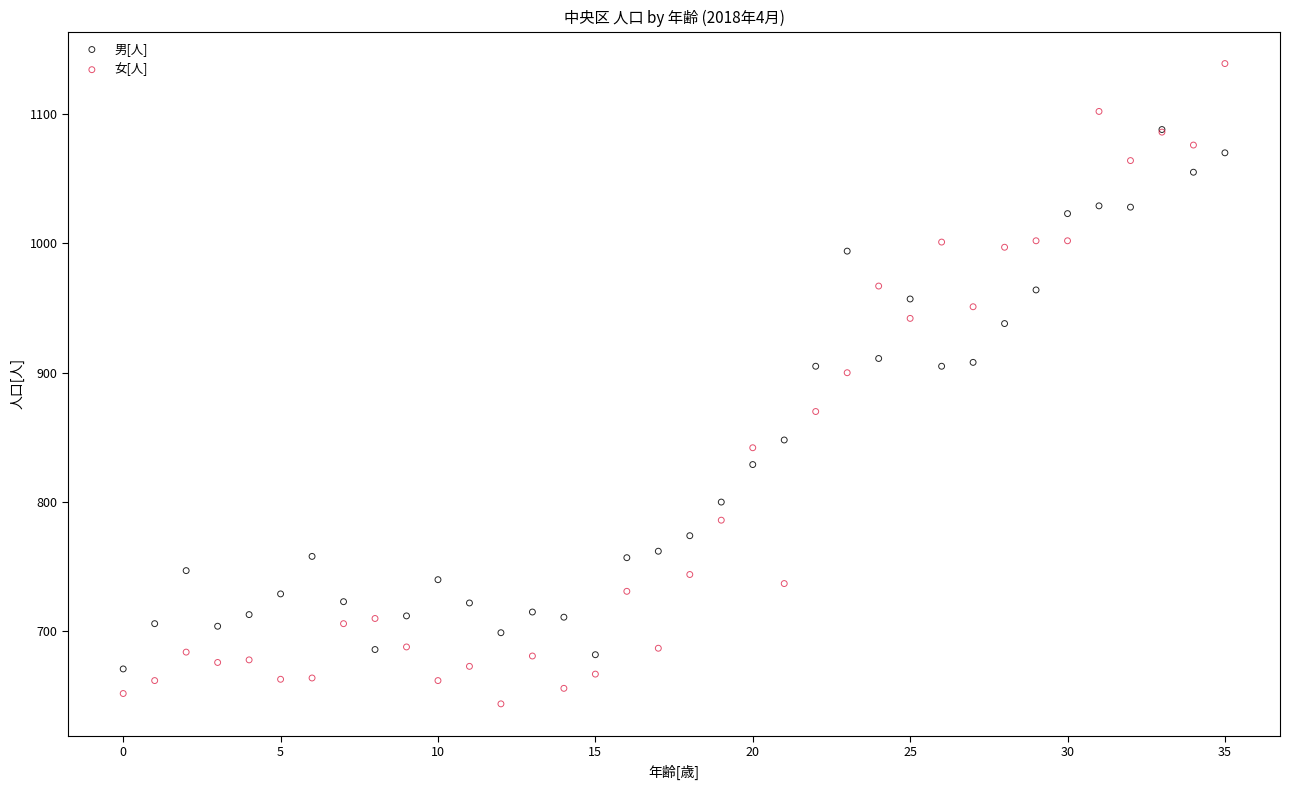

Which series contains the highest Y value?

女[人]